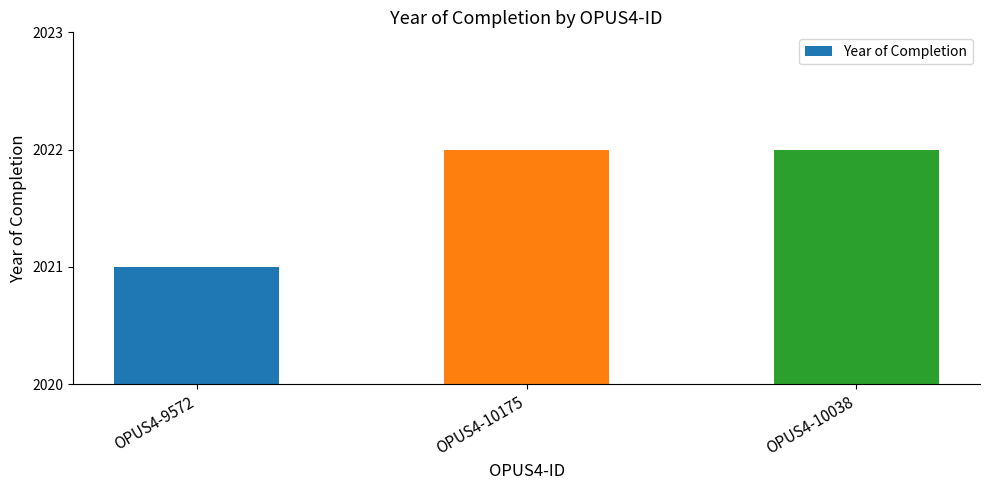

What is the greatest value displayed?

2022